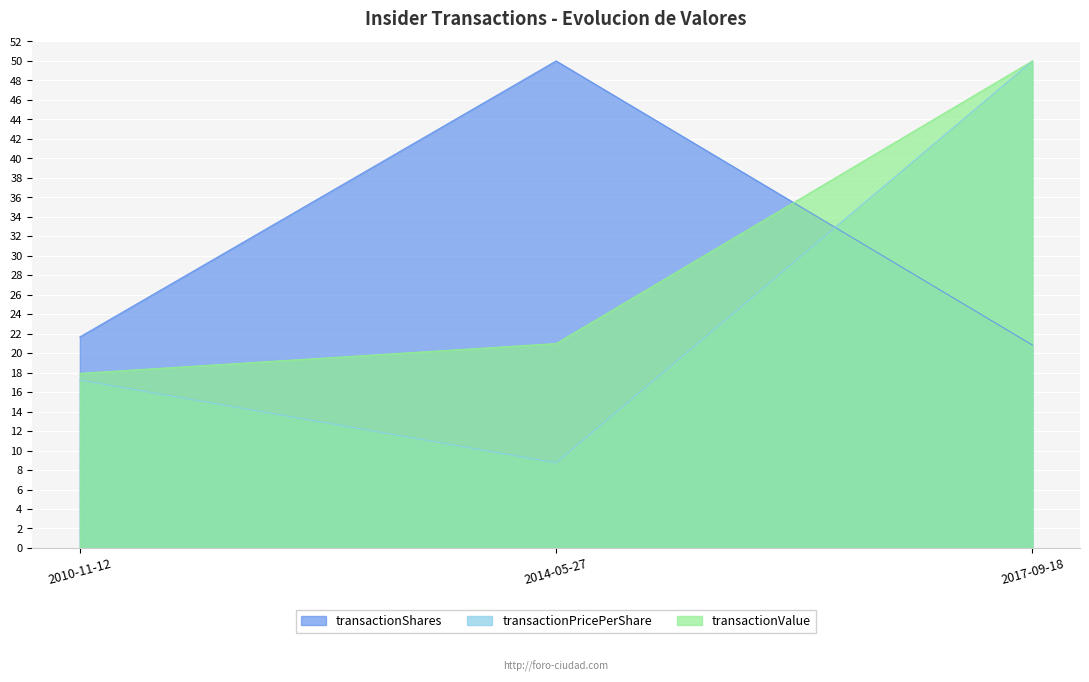

Reading left to right, transcribe all the data shown in this chart.

transactionShares: 2010-11-12=21.7	2014-05-27=50.0	2017-09-18=20.8
transactionPricePerShare: 2010-11-12=17.2	2014-05-27=8.7	2017-09-18=50.0
transactionValue: 2010-11-12=17.9	2014-05-27=21.0	2017-09-18=50.0